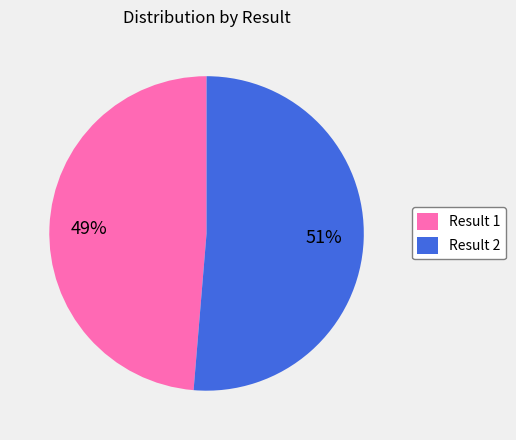

True or false: Result 2 accounts for 39% of the total.

False